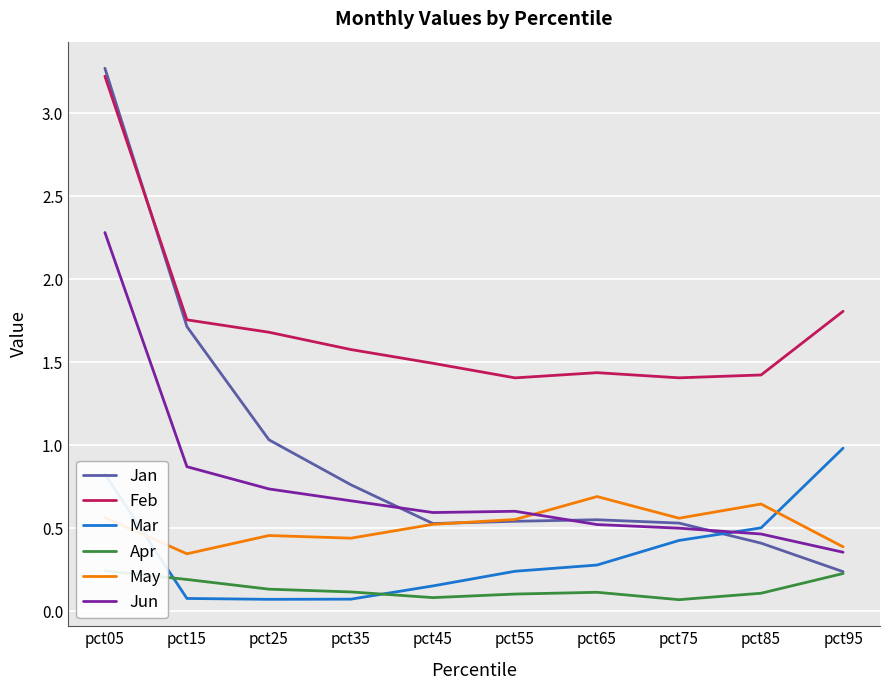

How many data points does each series have?

10